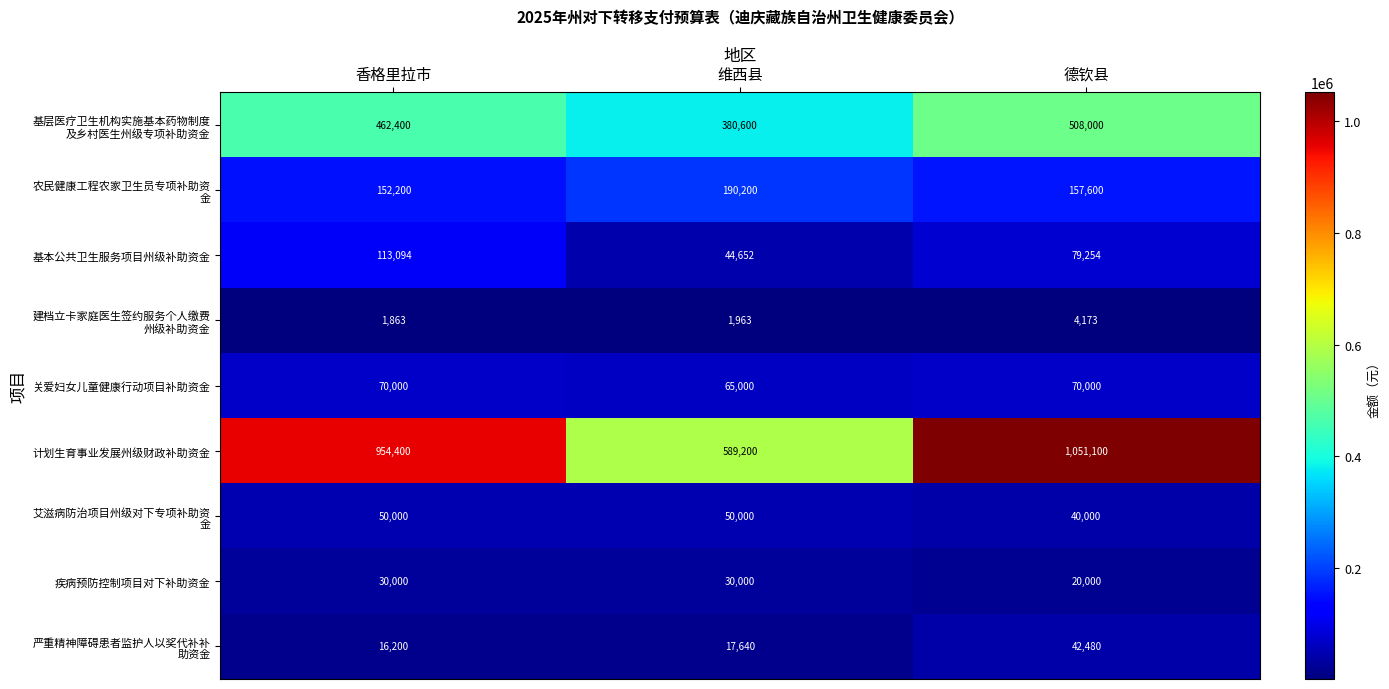

What is the difference between the highest and lowest values at 香格里拉市?

952537